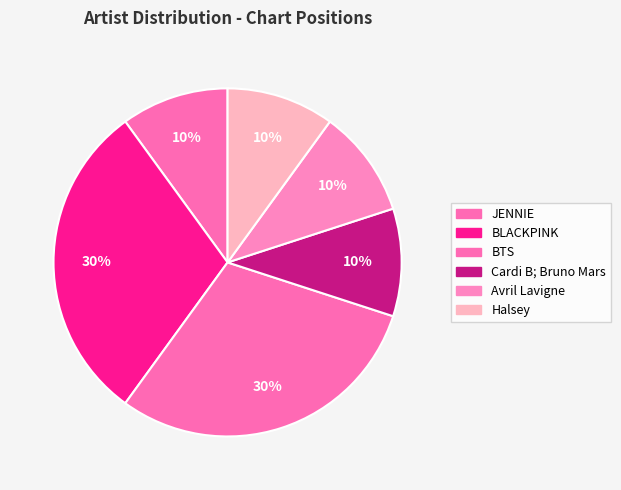

Does BTS account for over 50% of the chart?

No